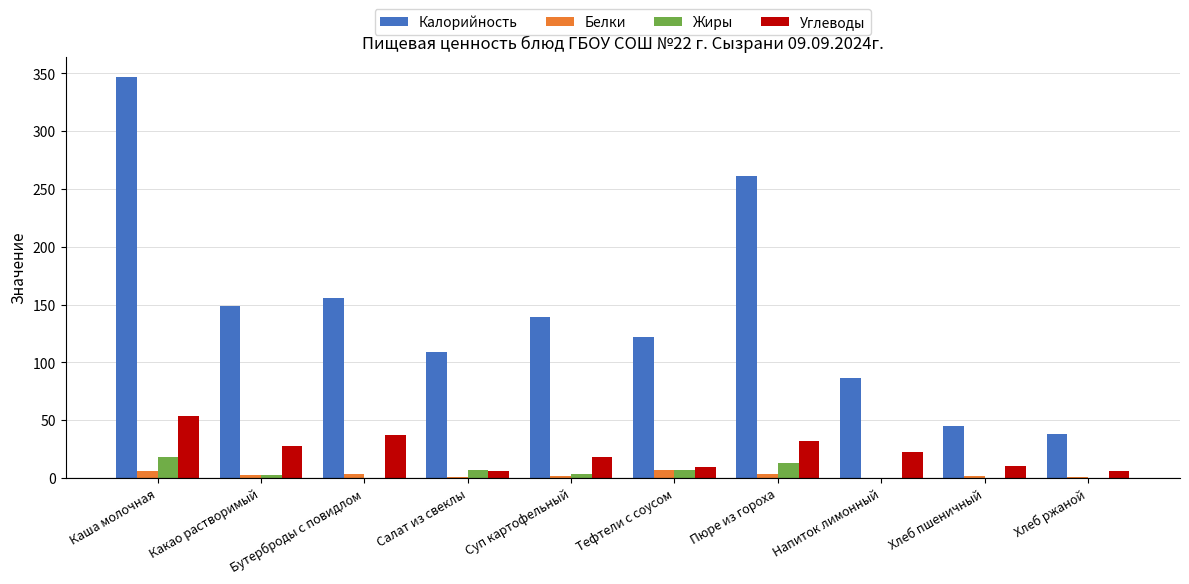

Are the bars grouped side by side (vs. stacked)?

Yes